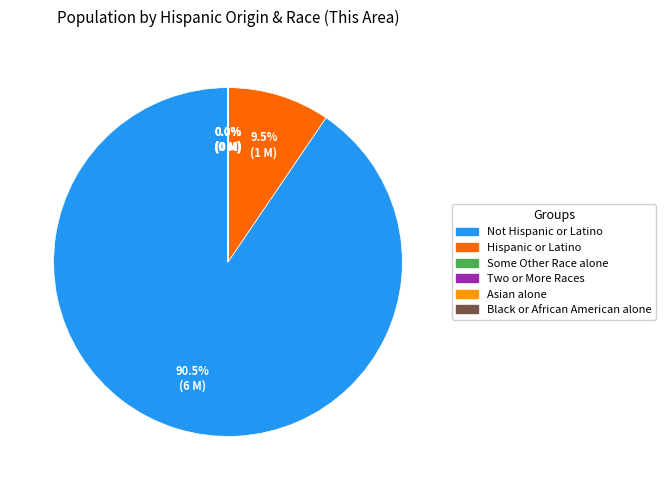

Which category accounts for the majority?

Not Hispanic or Latino